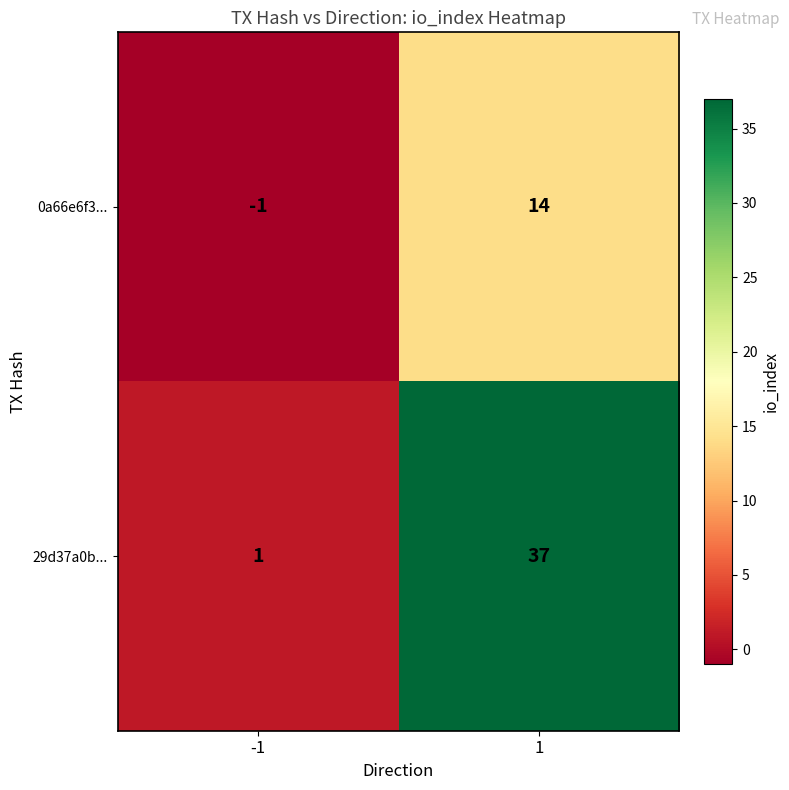

The 0a66e6f3... series shows 25 at 1. True or false?

False